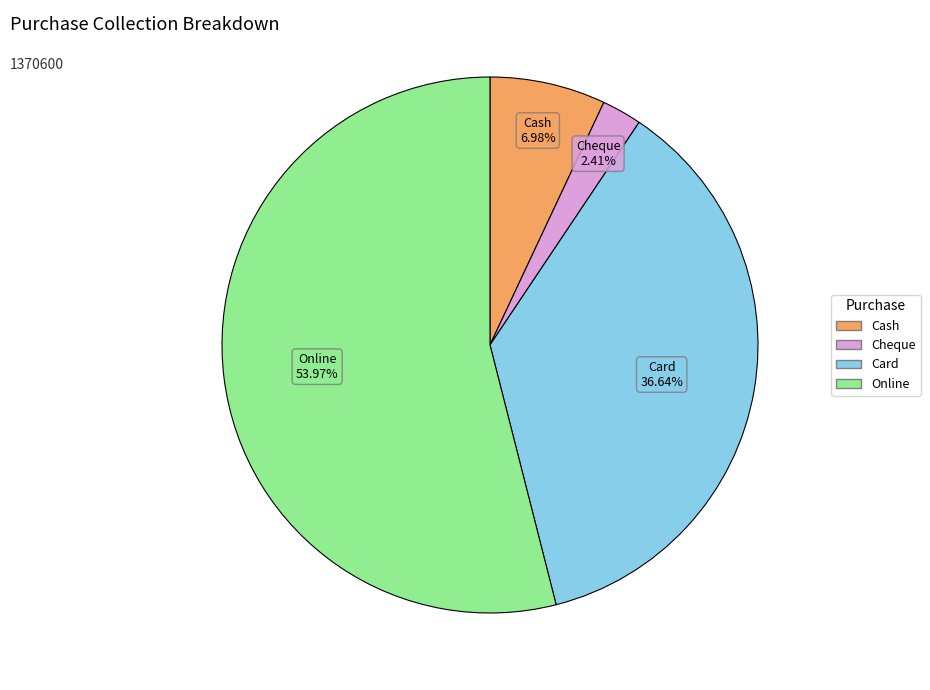

To the nearest percent, what portion does Card represent?

37%